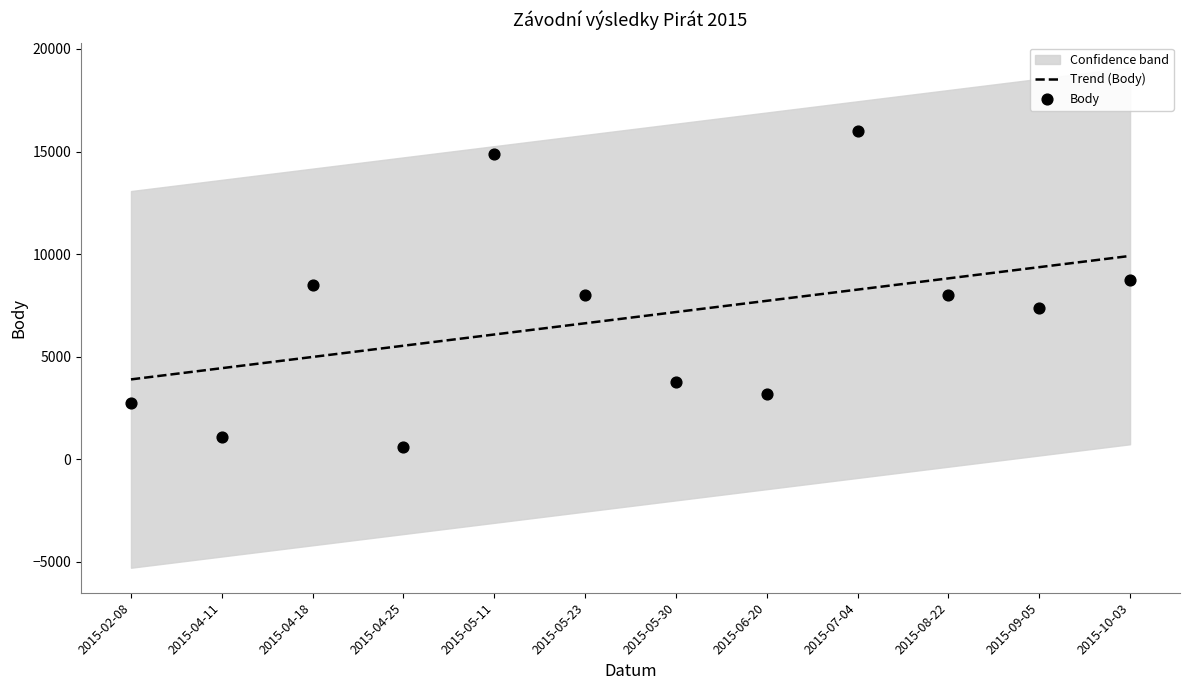

Is the value of Body at 2015-09-05 greater than the value of Trend (Body) at 2015-06-20?

No